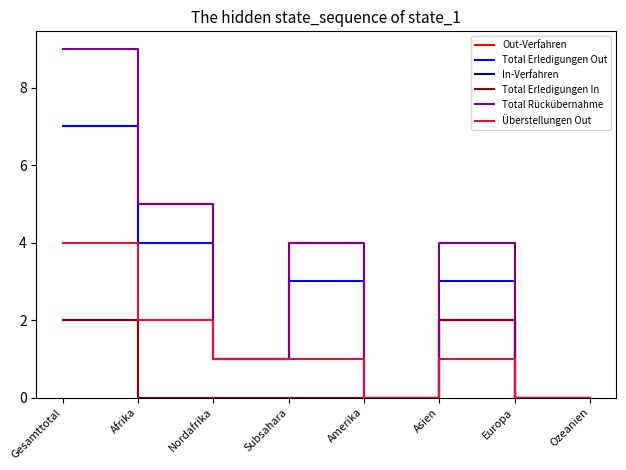

Count the Total Erledigungen Out values in the range 0 to 4.

7